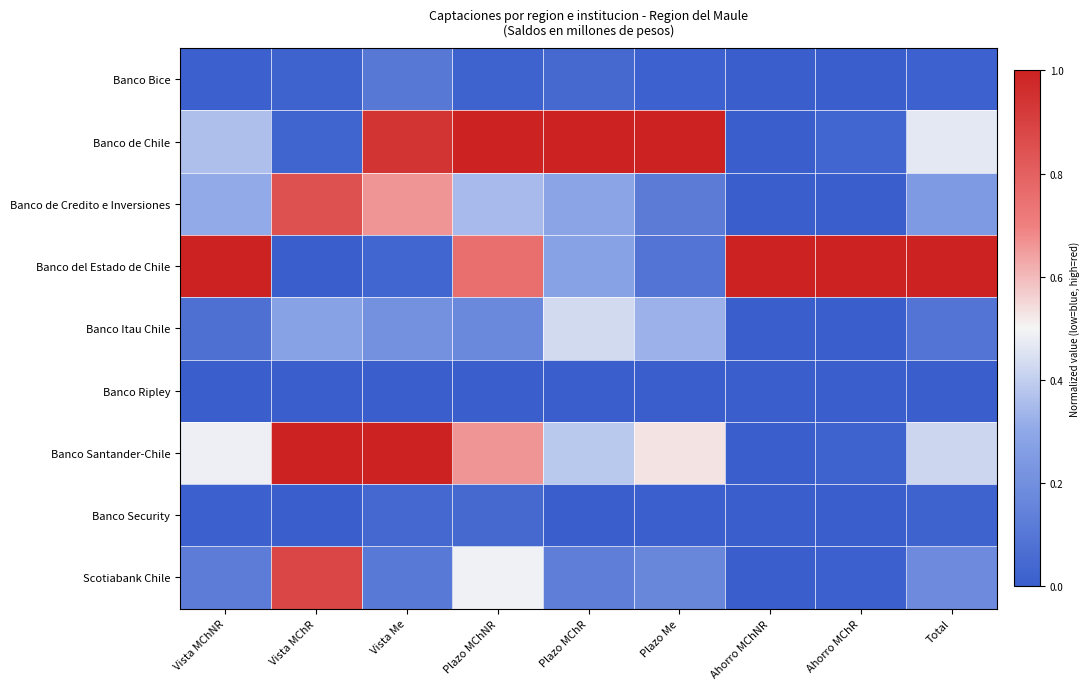

Which category has the highest value across all series?

Plazo MChNR